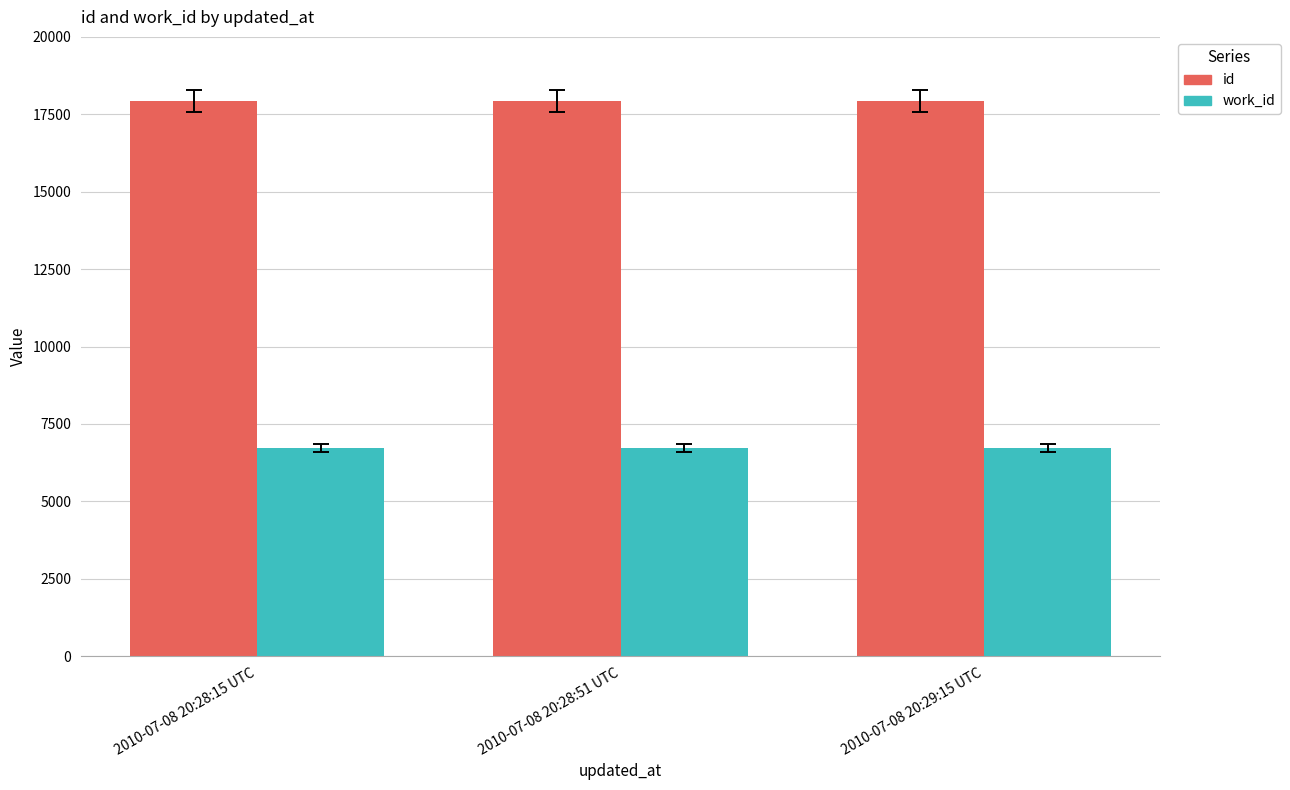

What is the lowest value of the id series?

17930